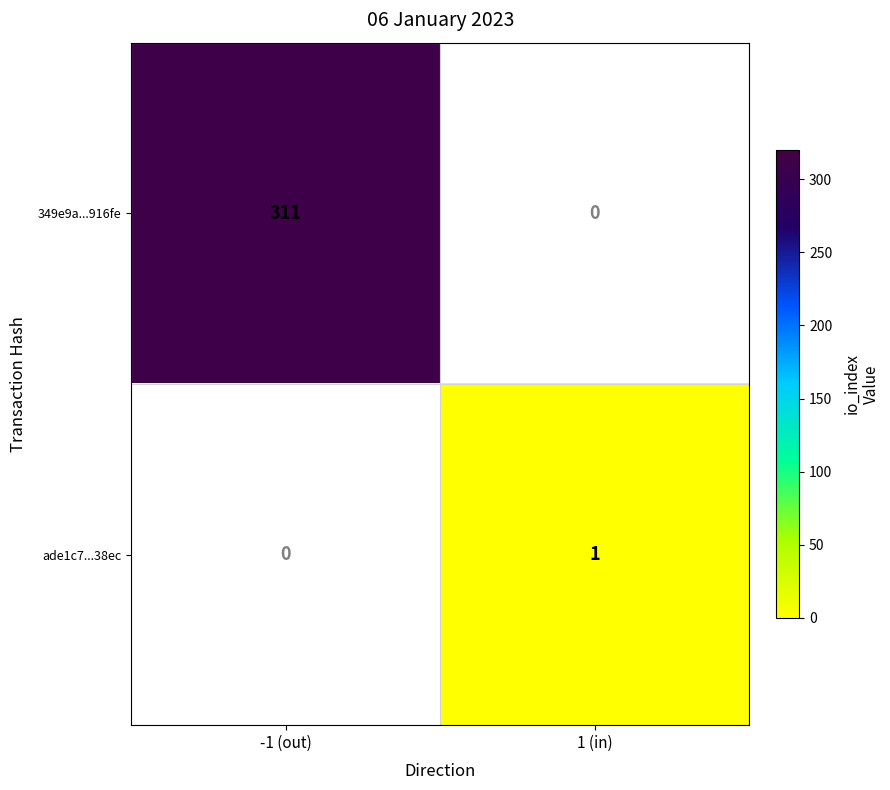

The value of 349e9a...916fe at -1 (out) is 550. True or false?

False